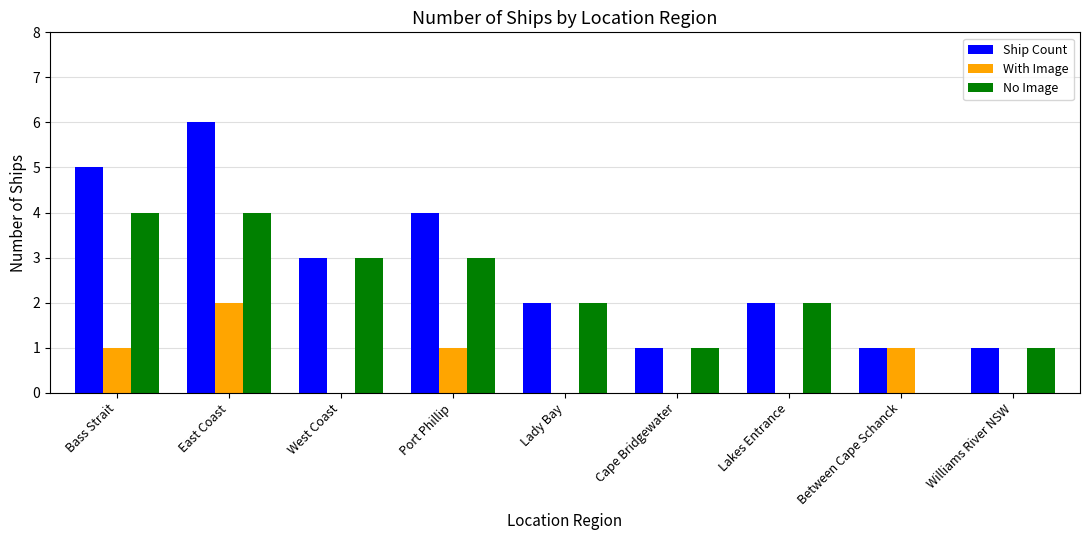

The value of With Image at West Coast is 0. True or false?

True